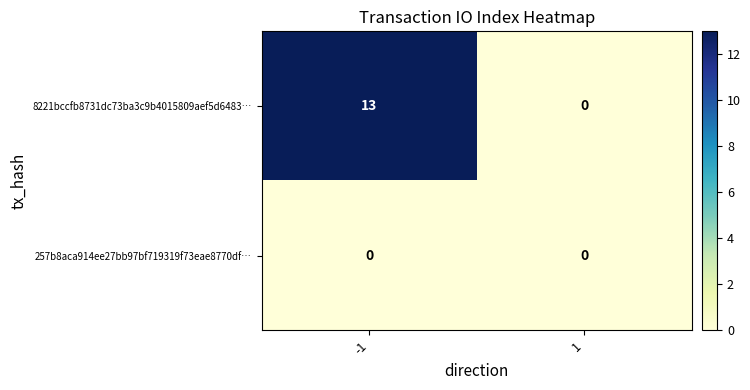

The 8221bccfb8731dc73ba3c9b4015809aef5d6483… series shows 5 at 1. True or false?

False